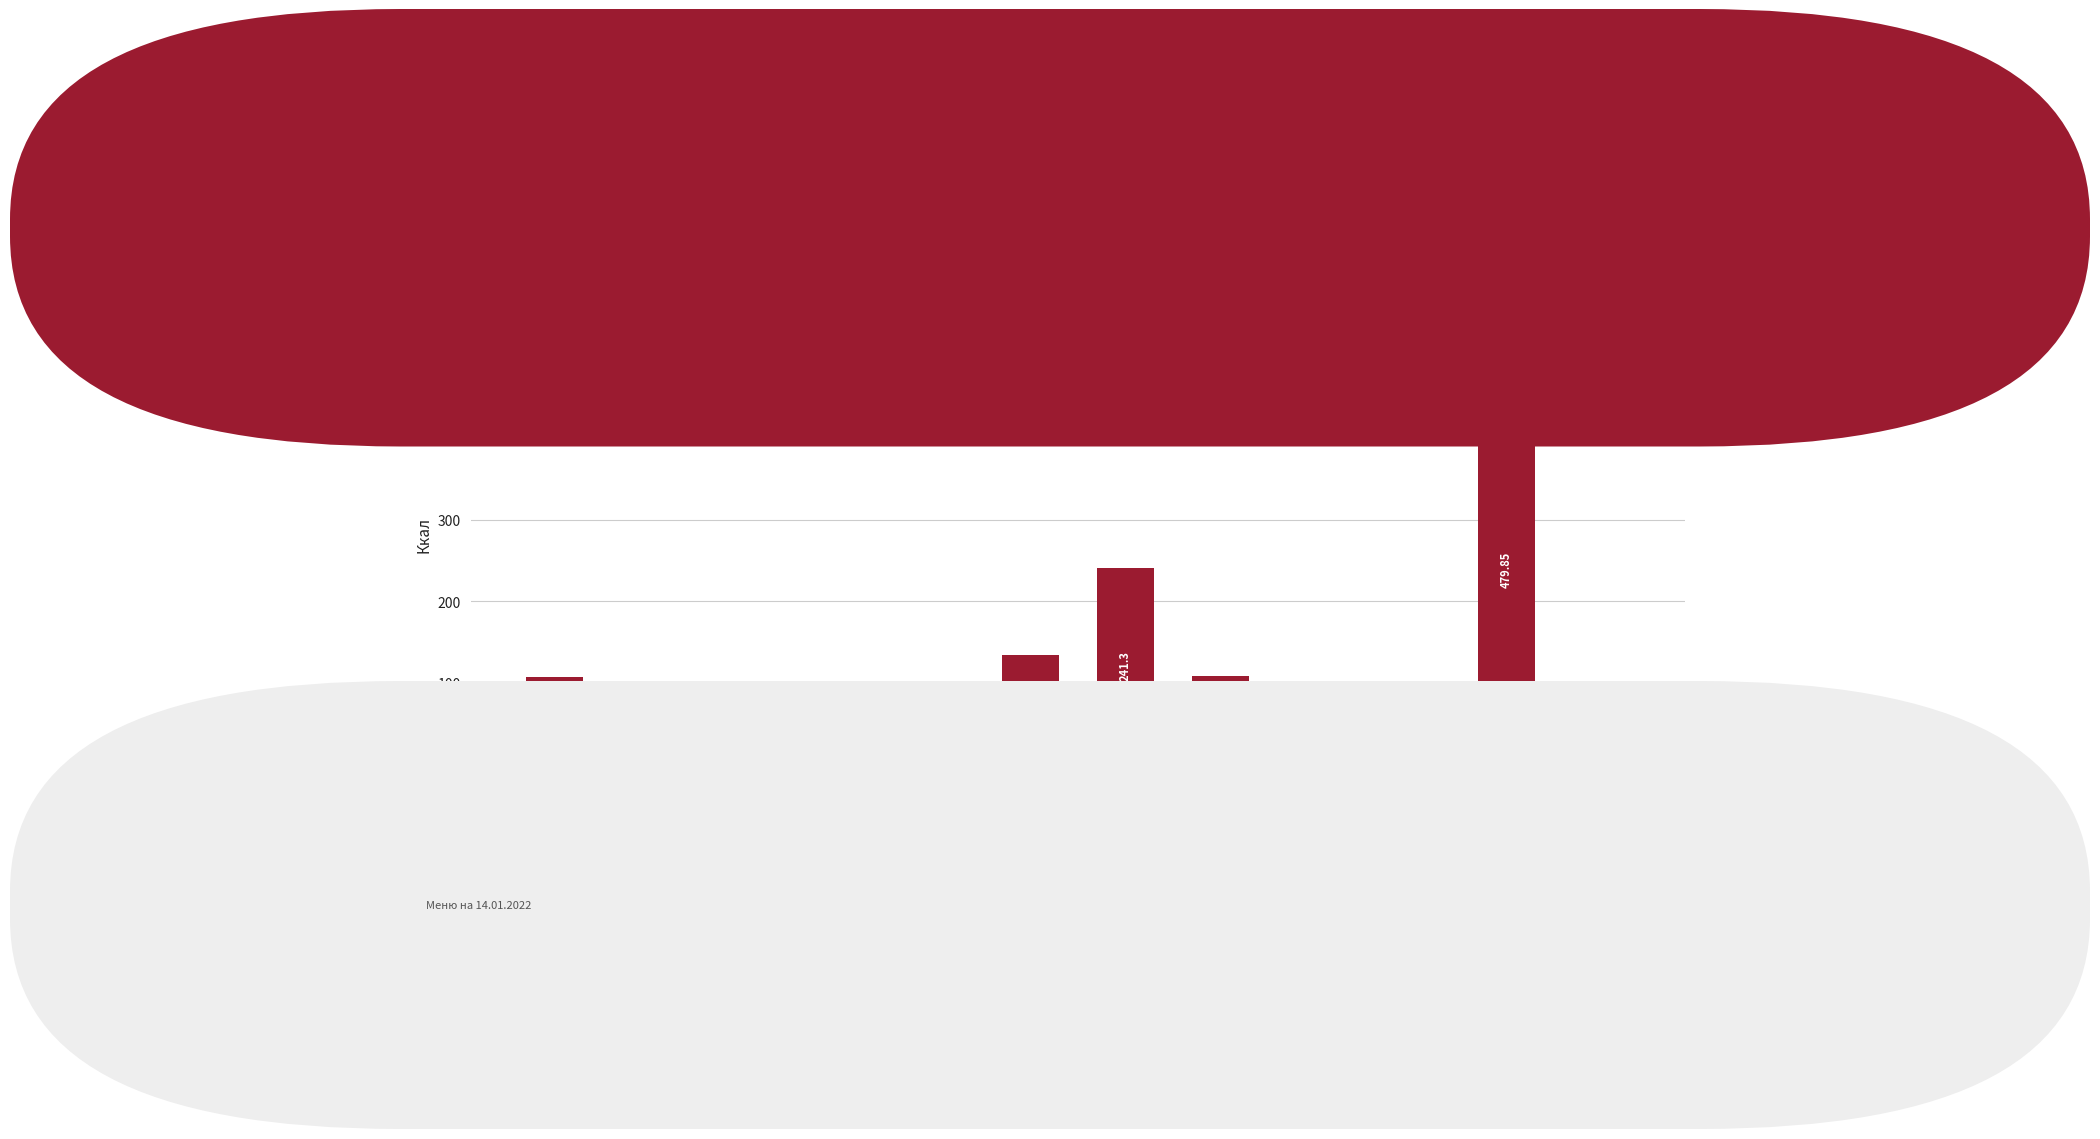

Reading right to left, transcribe all the data shown in this chart.

Чай с сахаром=56.0	Запеканка из творога=479.9	Хлеб ржаной=84.5	Хлеб пшеничный=94.0	Компот из сухофруктов=107.4	Биточки из говядины=241.3	Рагу из овощей=134.2	Щи из капусты=74.7	Салат из капусты=46.0	Печенье=60.1	Сок фруктовый=92.0	Какао с молоком=107.0